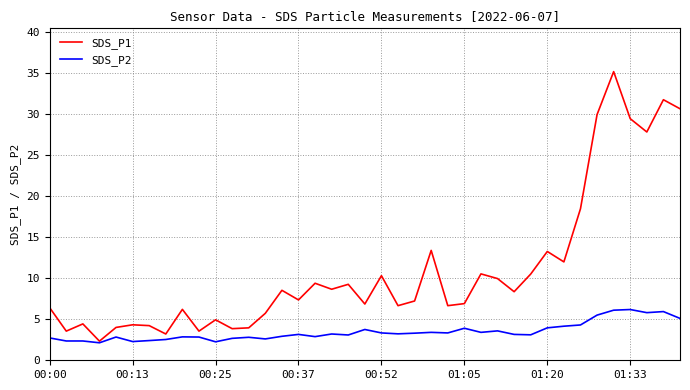

Does the chart have visible grid lines?

Yes